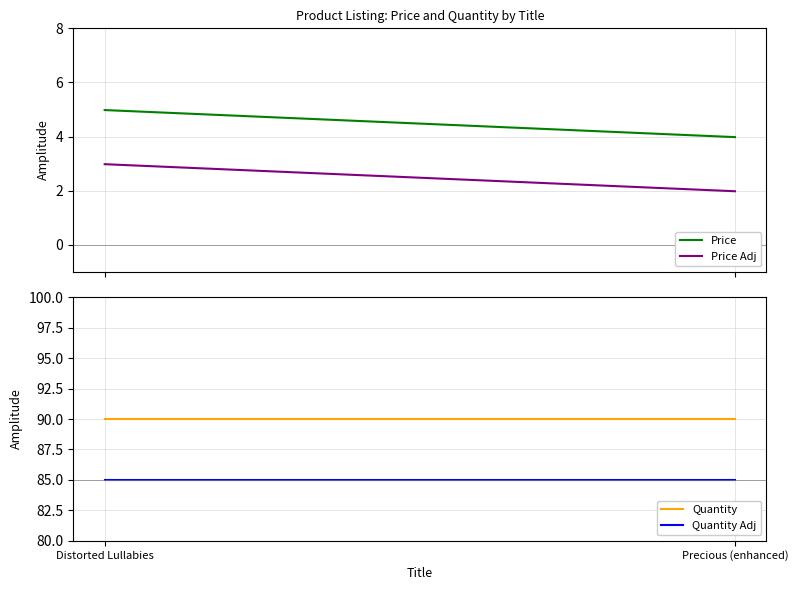

What is the greatest value displayed?

90.0